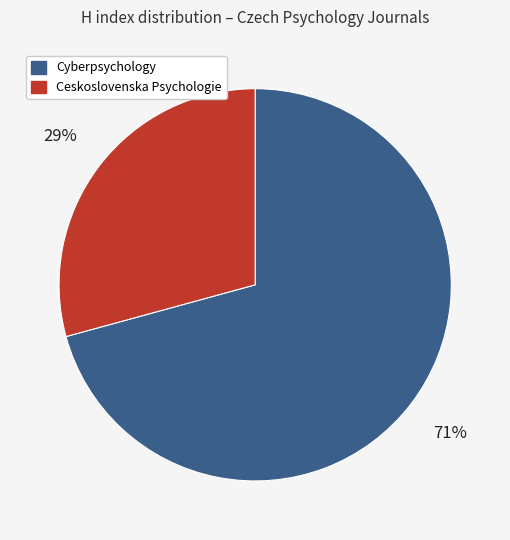

How many slices are in this pie chart?

2